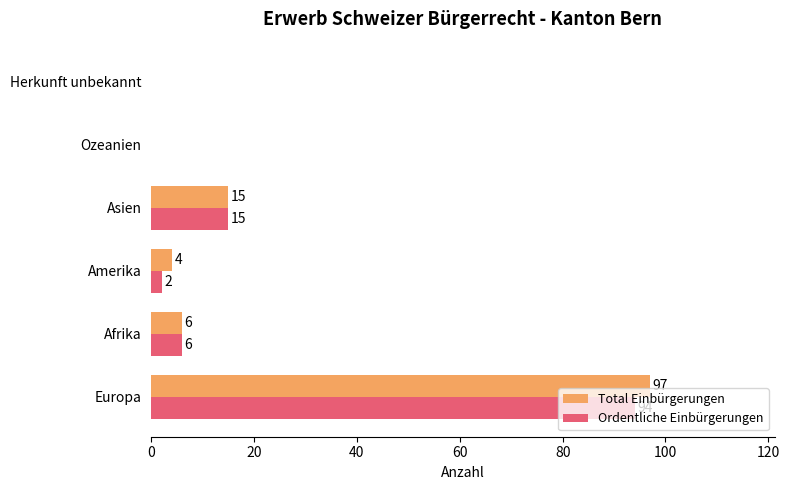

Is it true that Total Einbürgerungen equals 0 at Herkunft unbekannt?

True